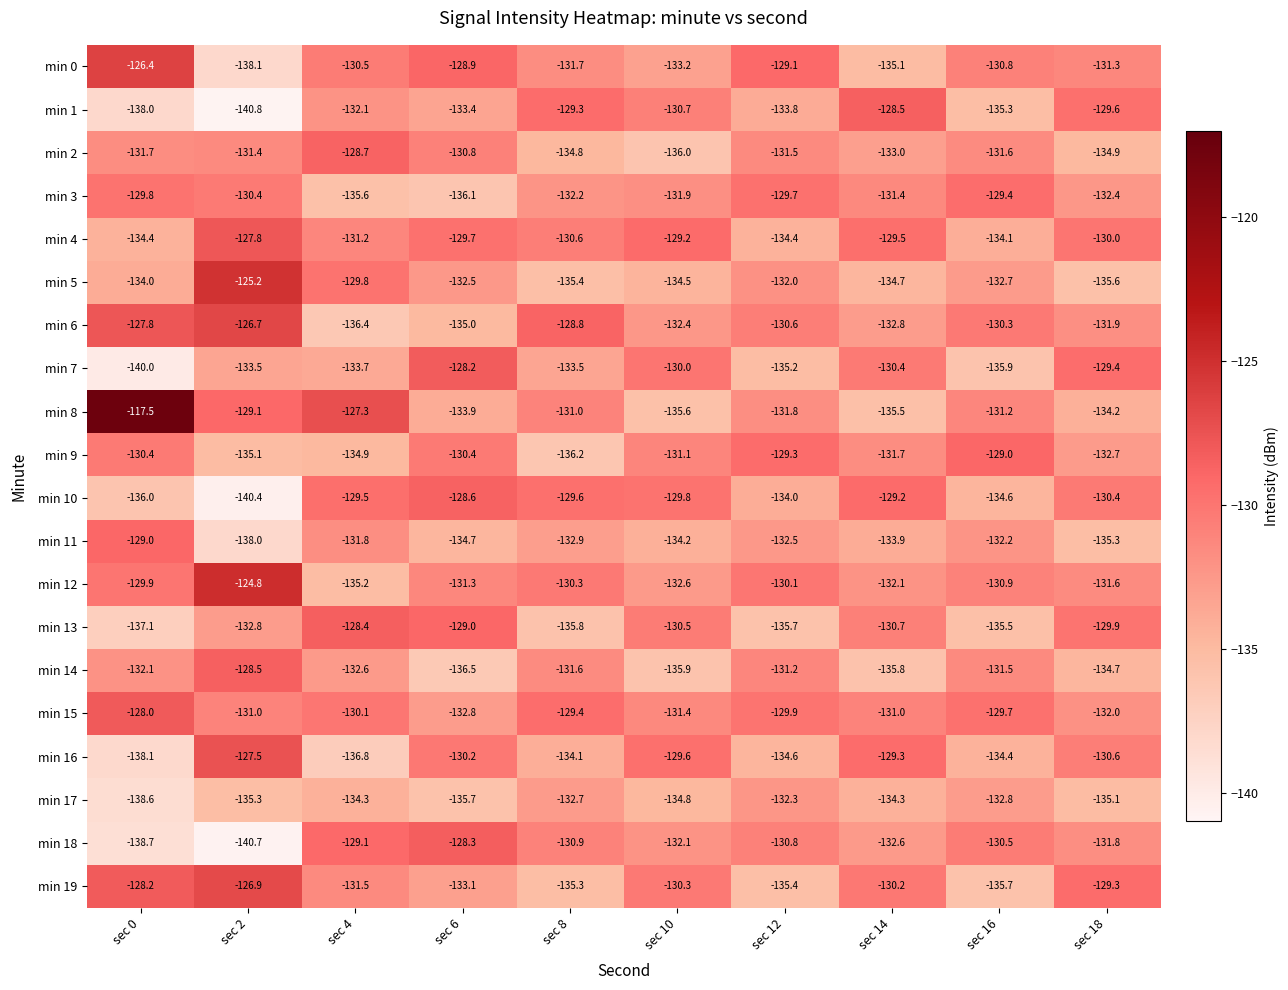

What is the maximum value shown in the chart?

-117.5